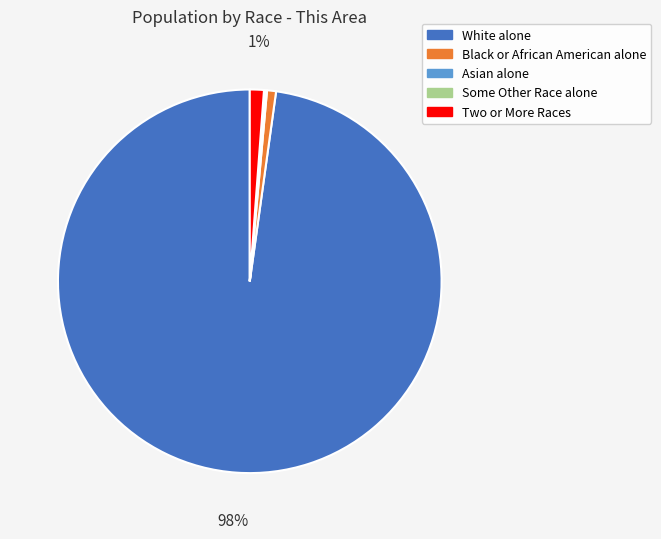

Is there a majority slice in this chart?

Yes